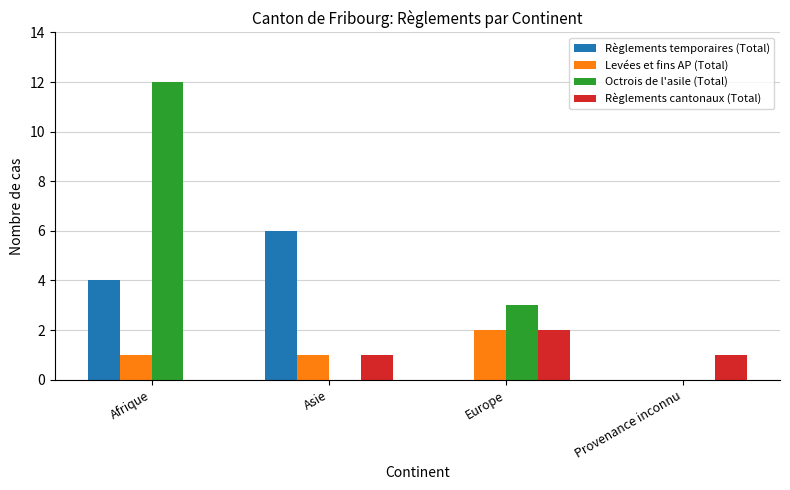

Reading left to right, list all the values displayed in this chart.

Règlements temporaires (Total): Afrique=4	Asie=6	Europe=0	Provenance inconnu=0
Levées et fins AP (Total): Afrique=1	Asie=1	Europe=2	Provenance inconnu=0
Octrois de l'asile (Total): Afrique=12	Asie=0	Europe=3	Provenance inconnu=0
Règlements cantonaux (Total): Afrique=0	Asie=1	Europe=2	Provenance inconnu=1